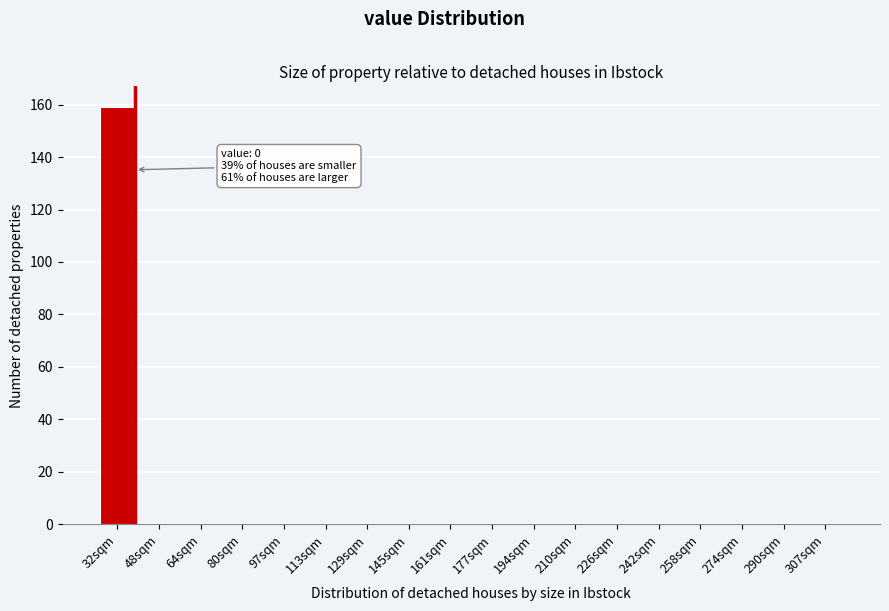

Reading right to left, transcribe all the data shown in this chart.

307sqm=0	290sqm=0	274sqm=0	258sqm=0	242sqm=0	226sqm=0	210sqm=0	194sqm=0	177sqm=0	161sqm=0	145sqm=0	129sqm=0	113sqm=0	97sqm=0	80sqm=0	64sqm=0	48sqm=0	32sqm=159